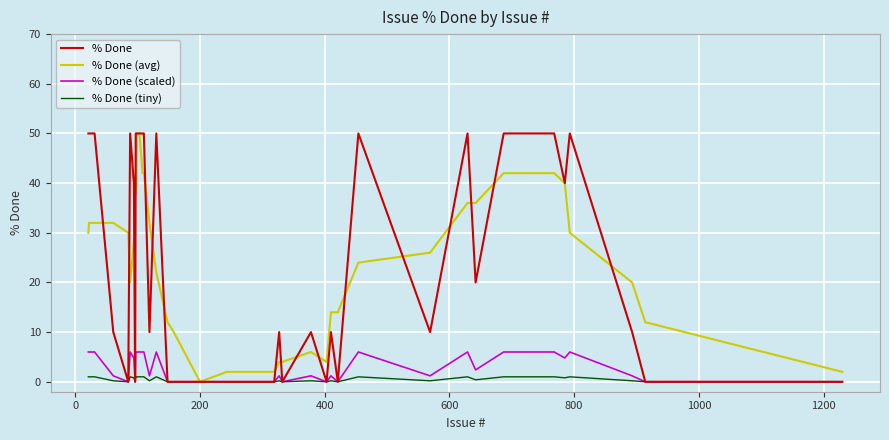

Count the % Done (tiny) values in the range 0 to 1.

40